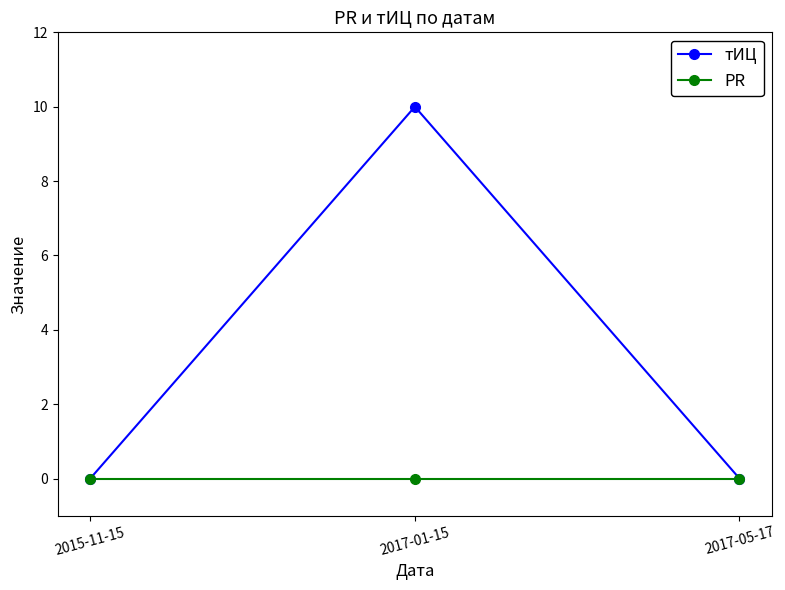

Which series has the largest range (max minus min)?

тИЦ